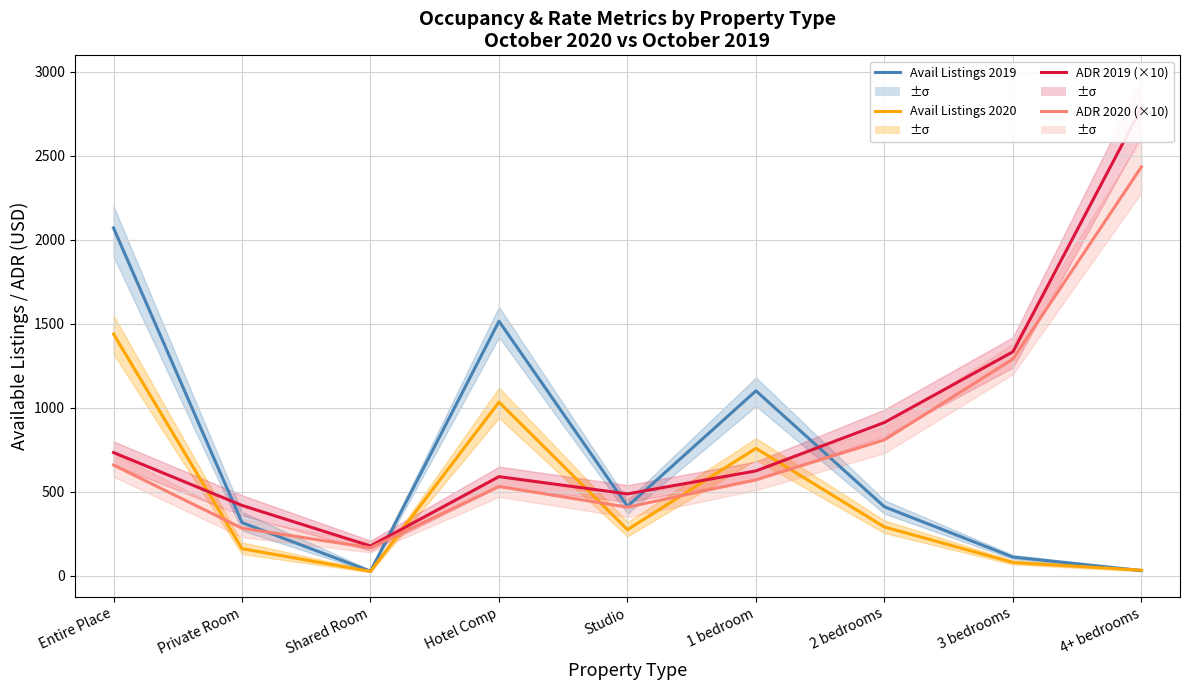

What is the label of the 2nd point from the right?

3 bedrooms